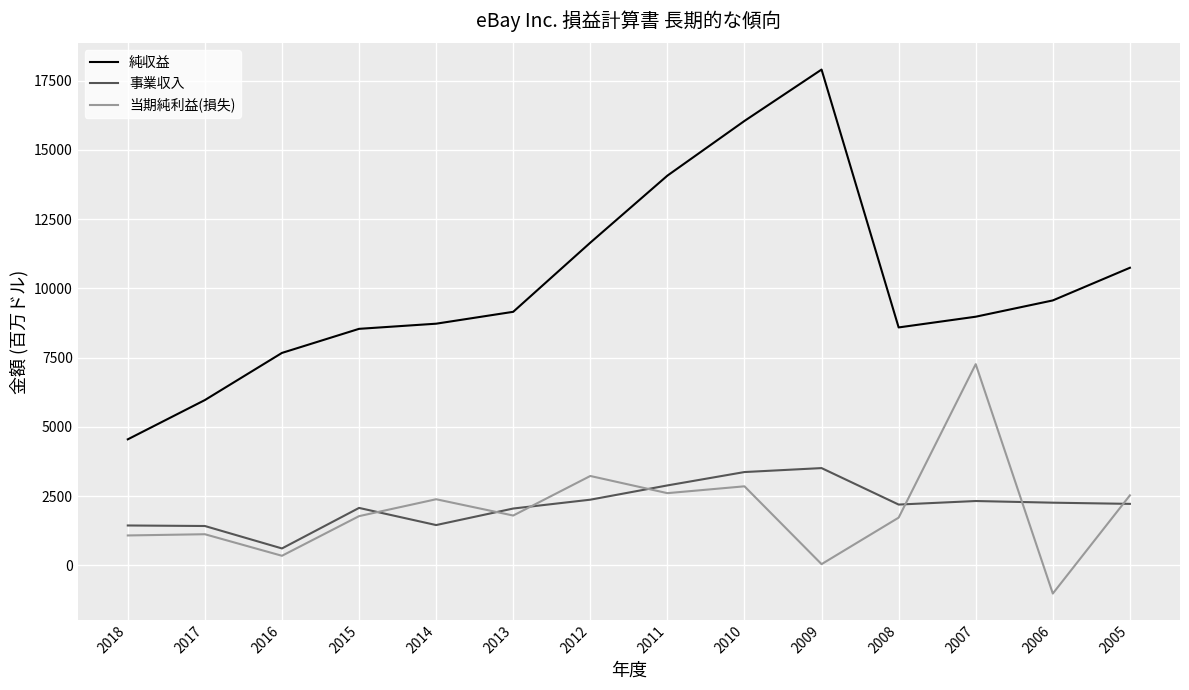

At which category is the sum across all series the highest?

2010